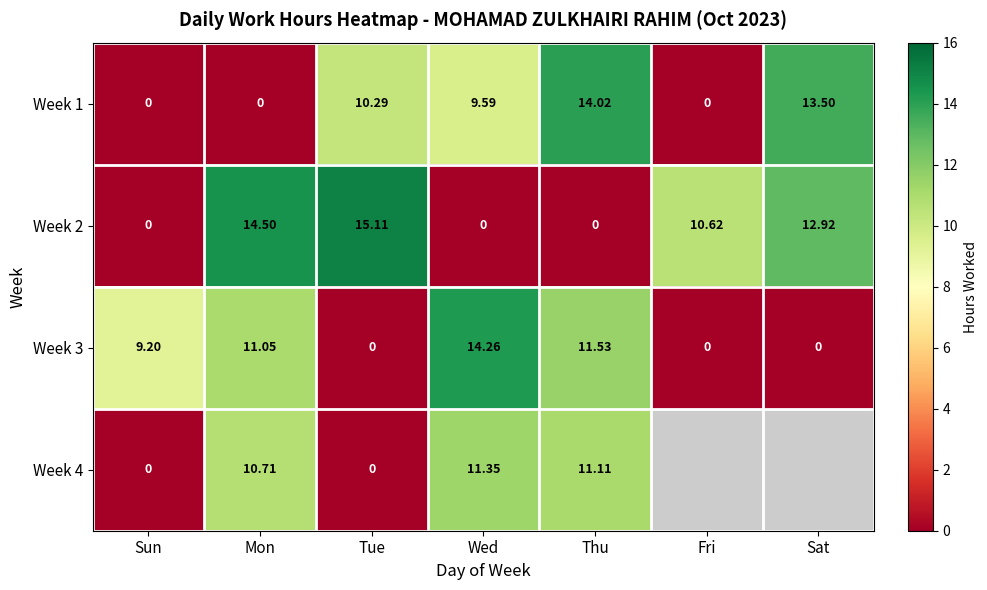

At which label does Week 3 first exceed 9?

Sun